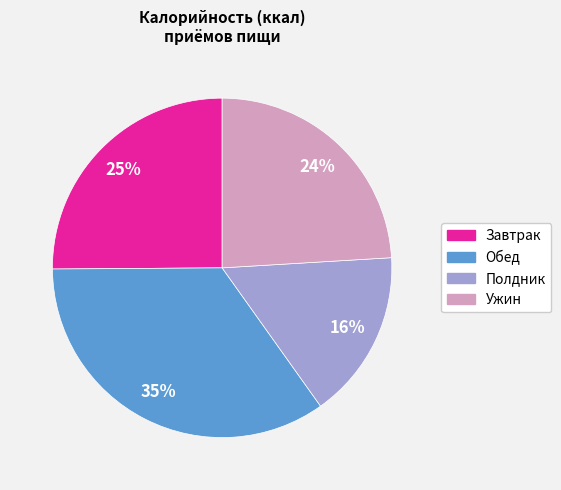

To the nearest percent, what is the difference between the largest and smallest slice percentages?

19%